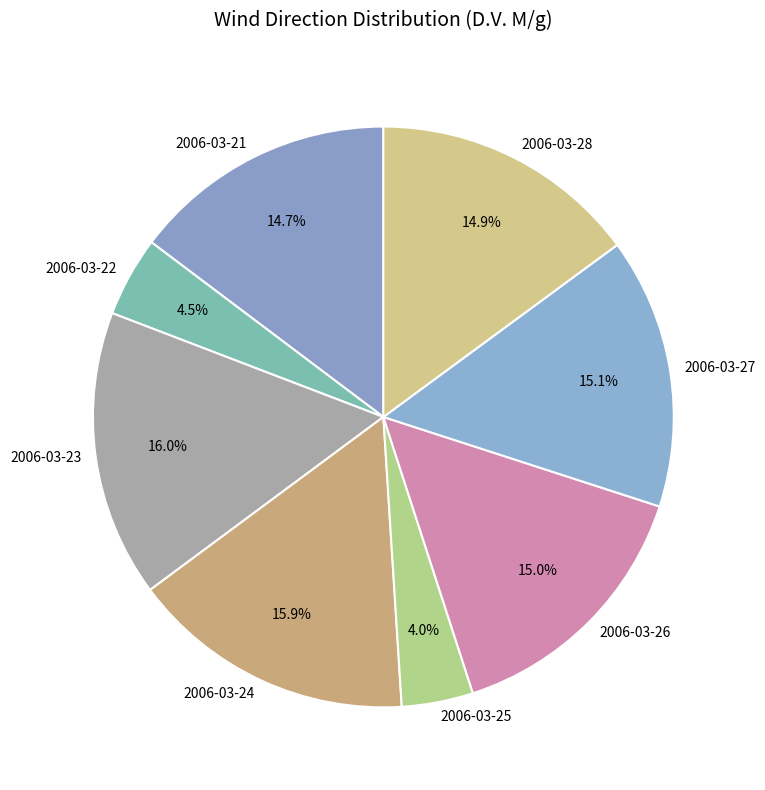

To the nearest percent, what is the difference between the 2006-03-21 and 2006-03-23 slice percentages?

1%